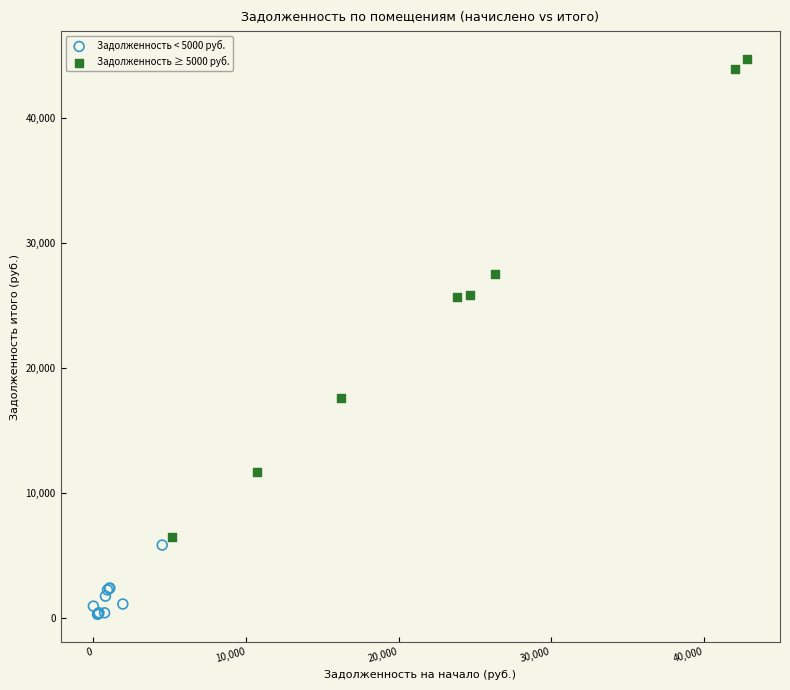

Which series reaches the minimum Y coordinate?

Задолженность < 5000 руб.